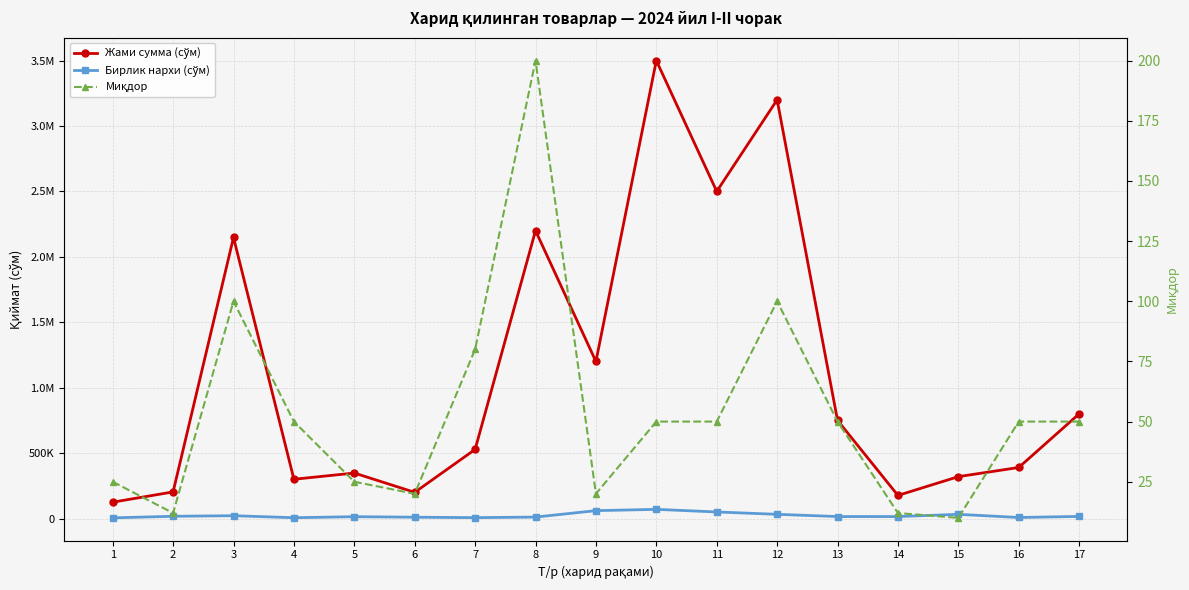

What is the difference between the maximum and second lowest values in the Бирлик нархи (сўм) series?

64001